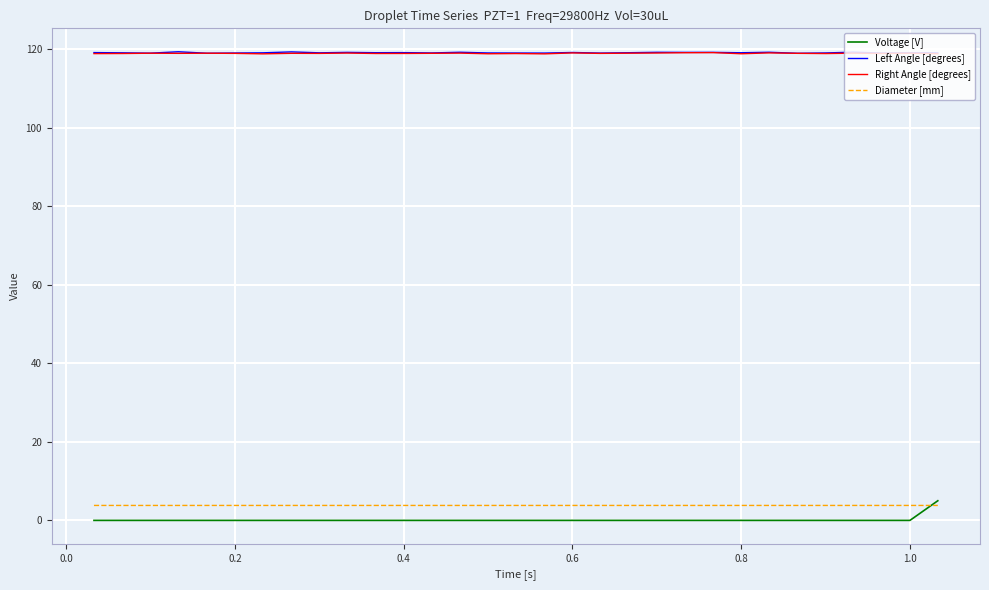

What is the maximum value for Voltage [V]?

5.0